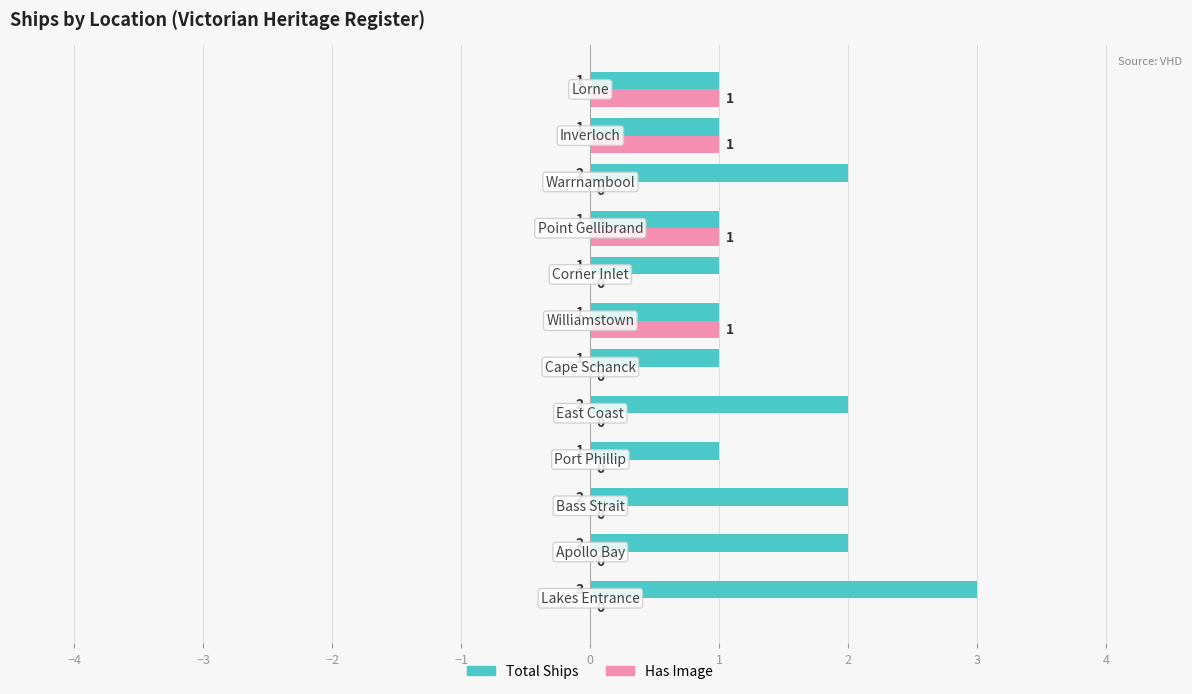

Which series has the largest total across all categories?

Total Ships